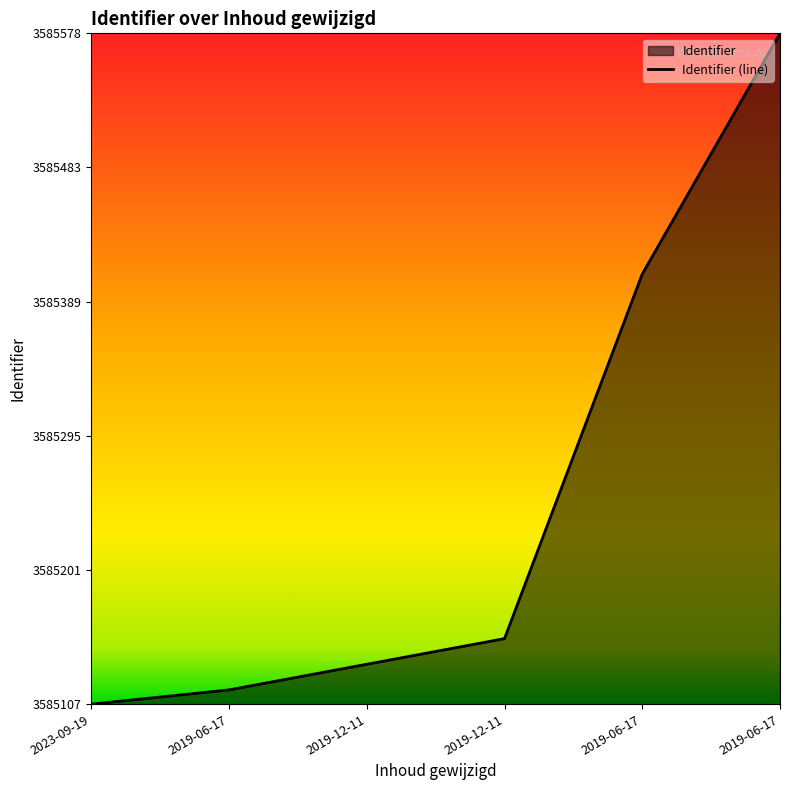

Reading left to right, extract all data points from this chart.

0.0	0.0	0.1	0.1	0.6	1.0